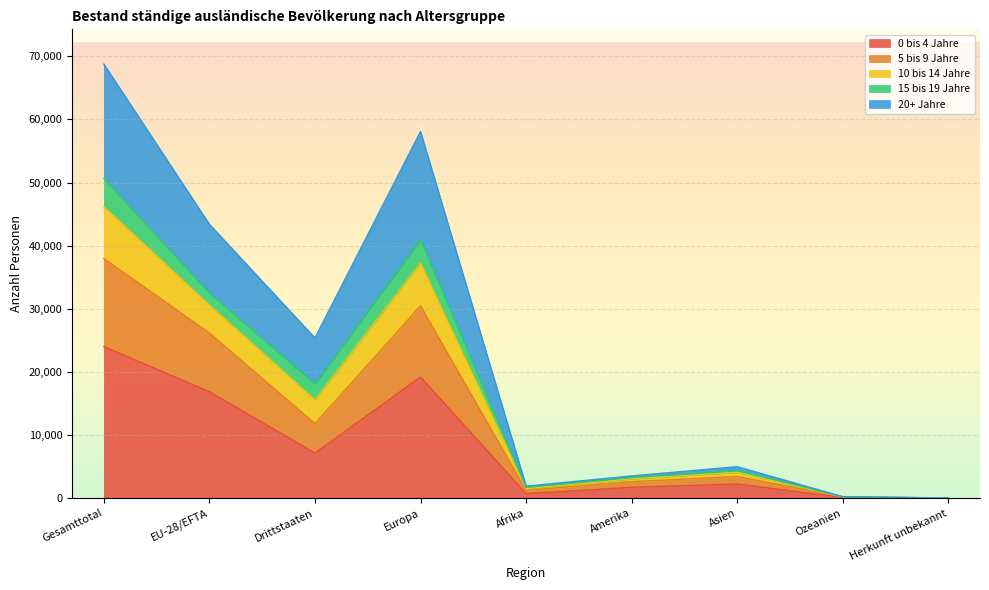

At which category does 5 bis 9 Jahre reach its first local valley?

Drittstaaten